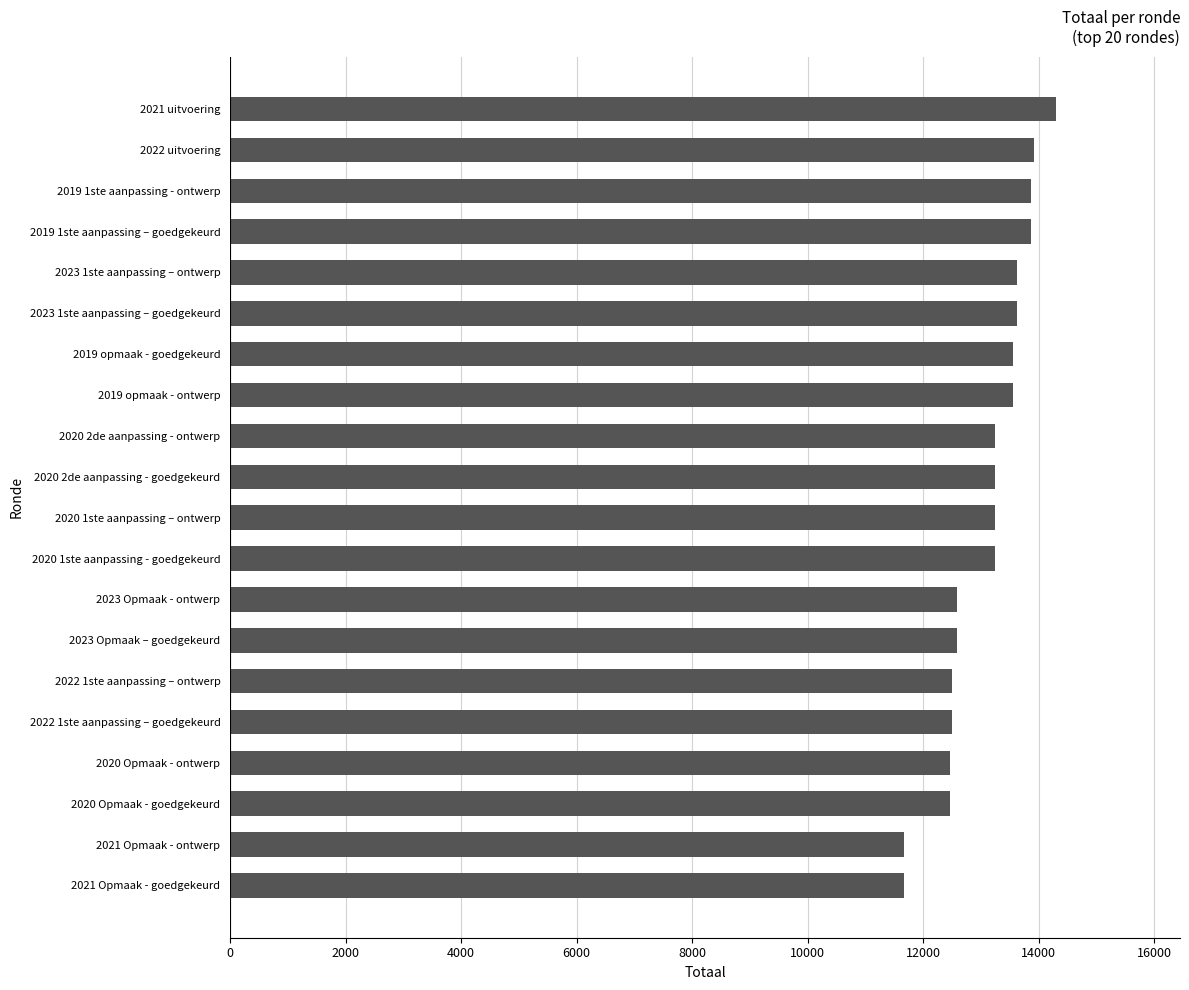

What is the difference between the maximum and minimum values?

2632